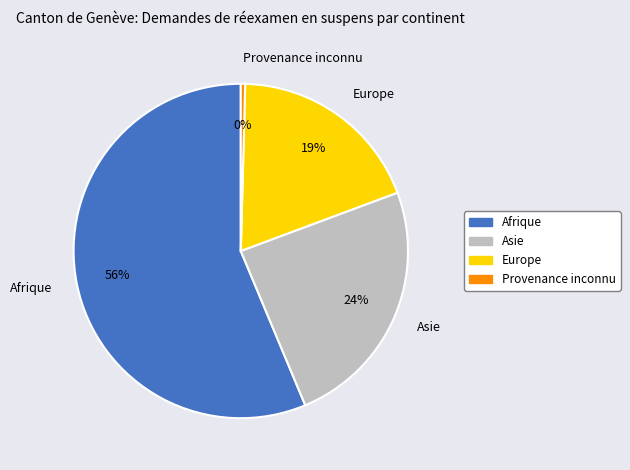

The Asie slice represents 35% of the pie. True or false?

False